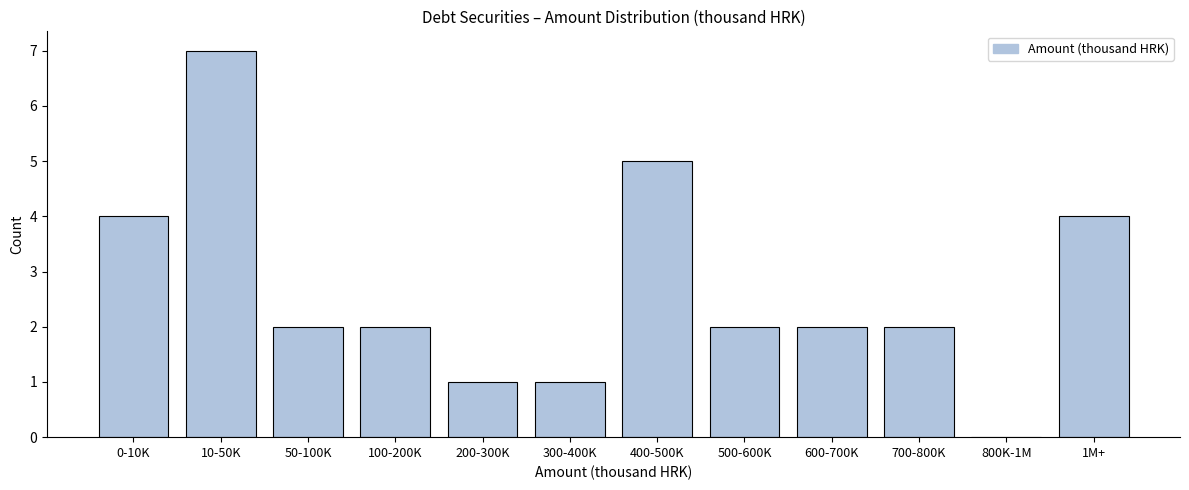

Reading left to right, list all the values displayed in this chart.

0-10K=4	10-50K=7	50-100K=2	100-200K=2	200-300K=1	300-400K=1	400-500K=5	500-600K=2	600-700K=2	700-800K=2	800K-1M=0	1M+=4